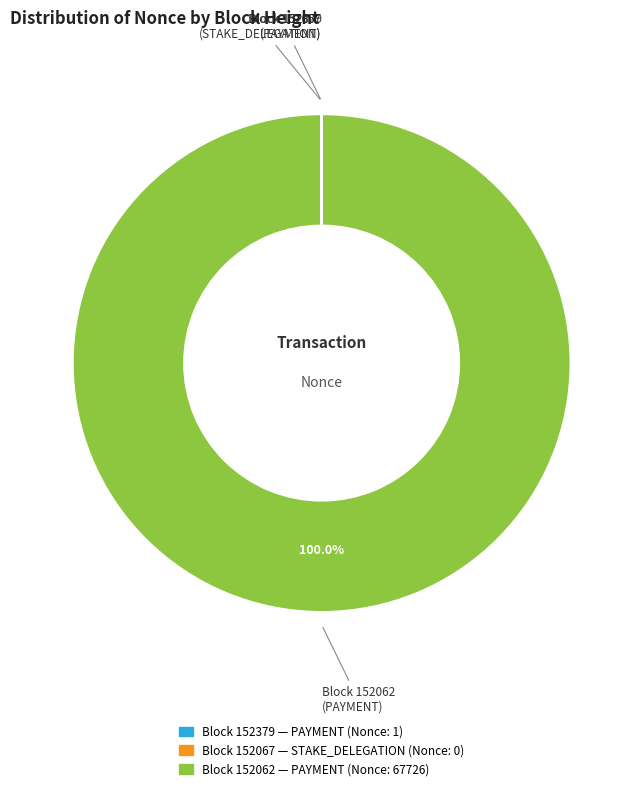

Is there a majority slice in this chart?

Yes